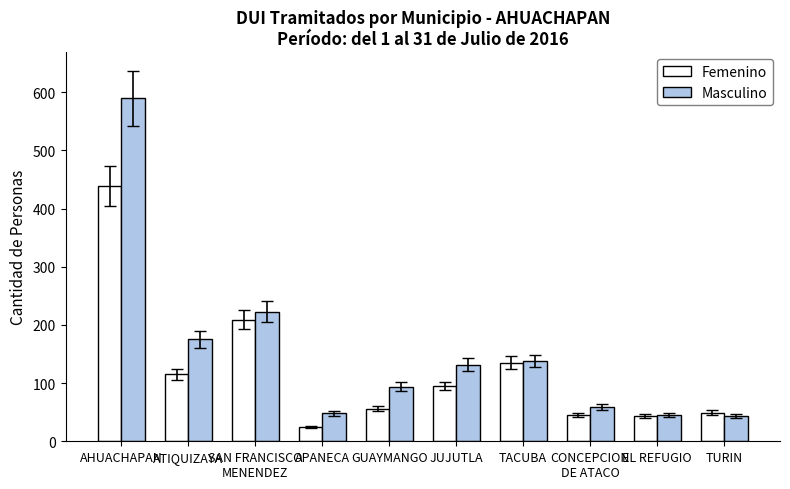

Which series changed the most between ATIQUIZAYA and SAN FRANCISCO
MENENDEZ?

Femenino